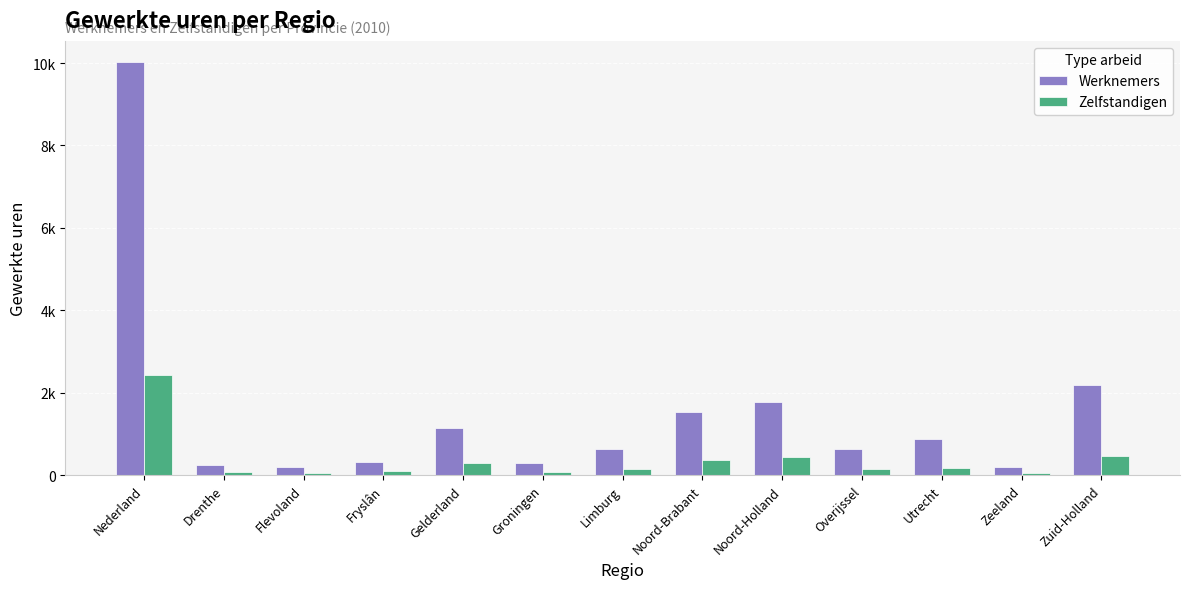

What is the maximum value shown in the chart?

10036.0